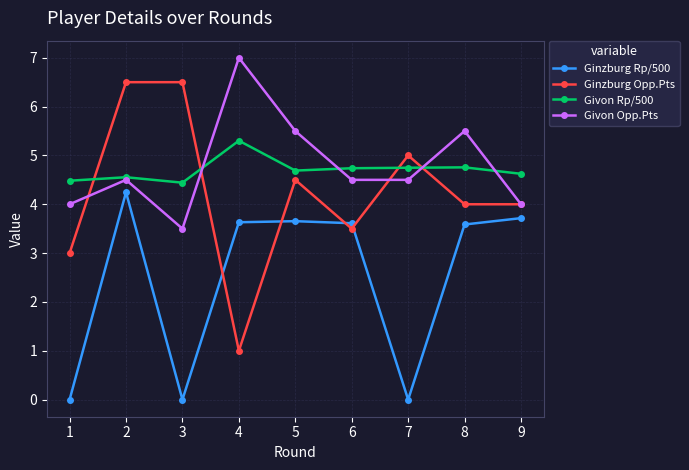

The value of Ginzburg Opp.Pts at 7 is 2.3. True or false?

False